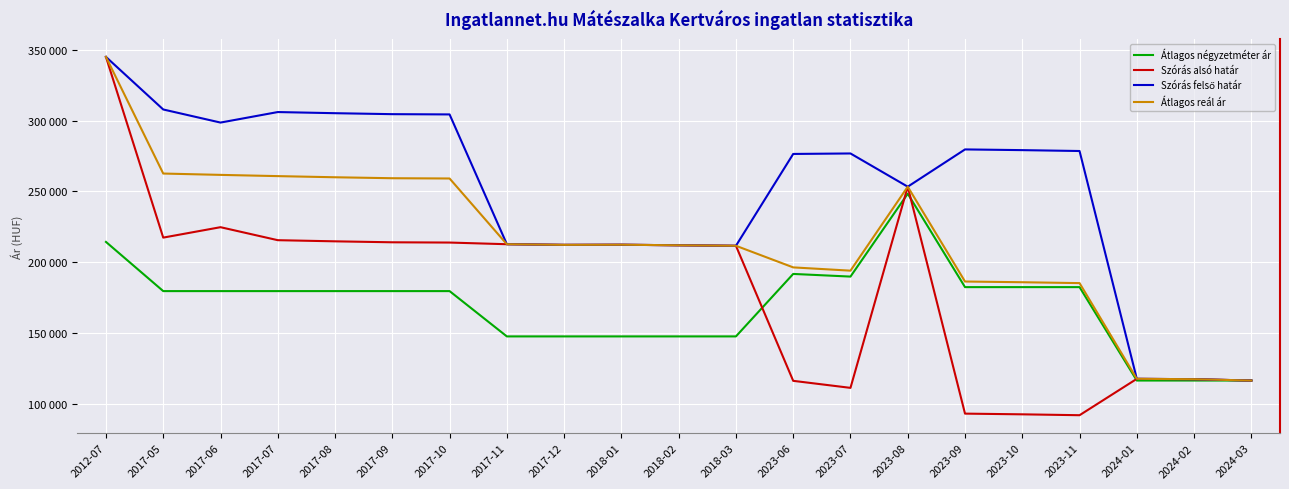

Is this an area chart (filled region under the line)?

No